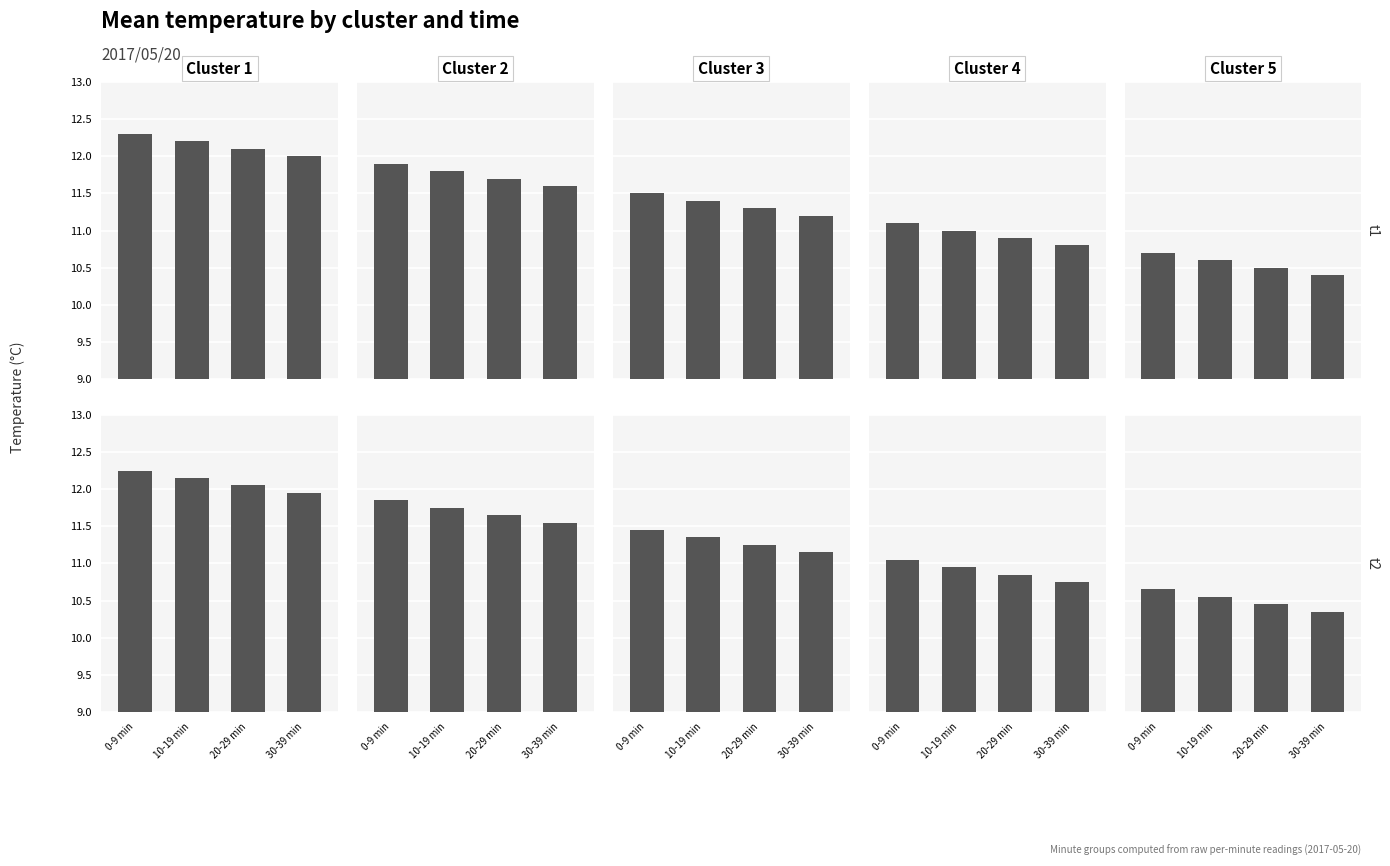

Between 10-19 min and 20-29 min, which is larger?

10-19 min